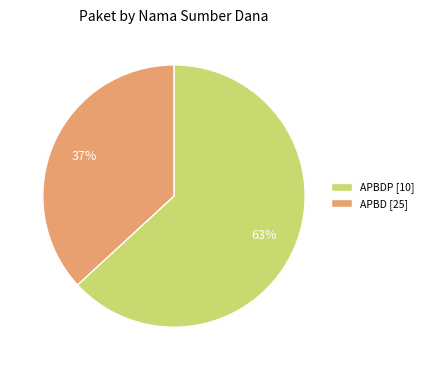

Rank the categories by value from highest to lowest.

APBDP [10], APBD [25]